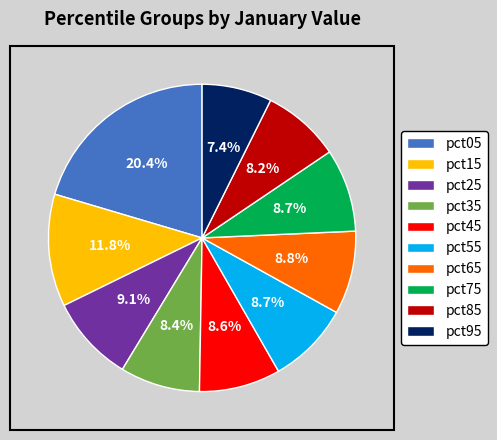

What is the smallest slice in the pie chart?

pct95